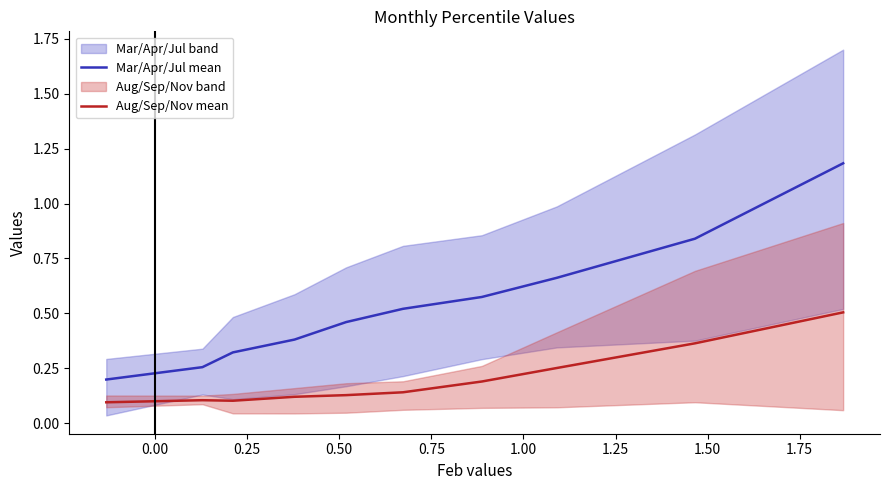

True or false: Aug/Sep/Nov mean and Mar/Apr/Jul mean intersect in this chart.

False